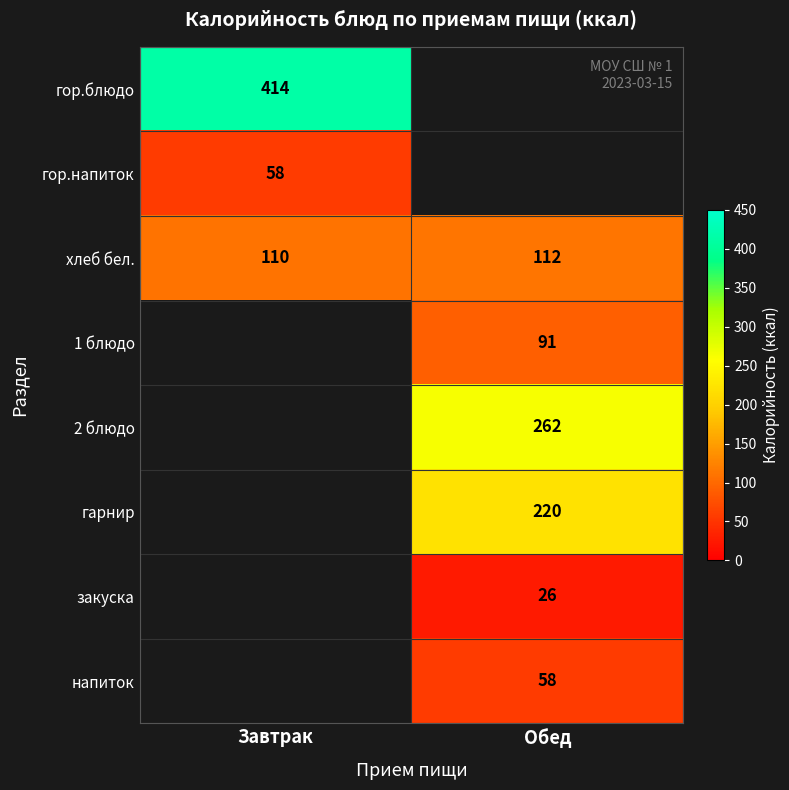

Is the value of хлеб бел. at Обед greater than the value of 2 блюдо at Обед?

No